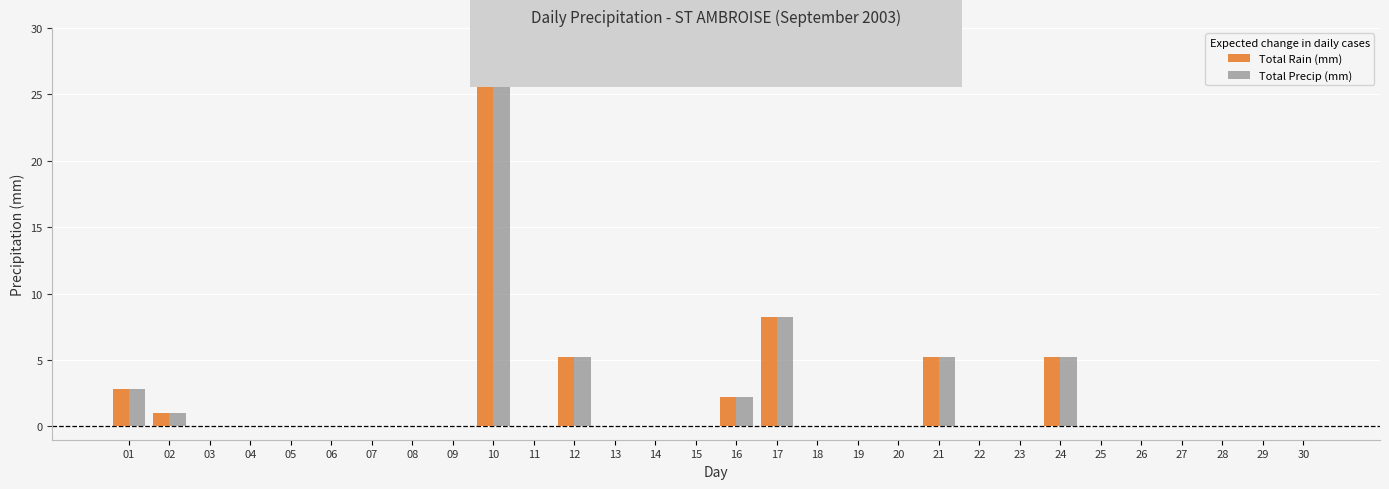

Where is Total Precip (mm) nearest to the value 13?

17